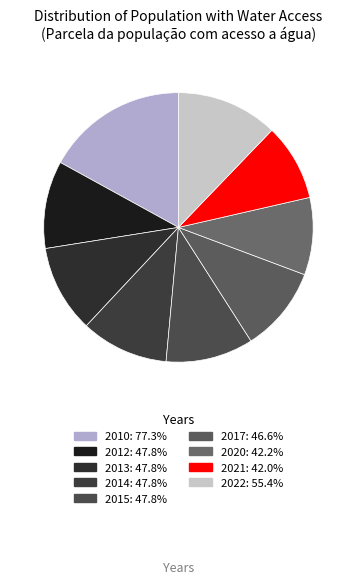

Which slice is the smallest?

2021